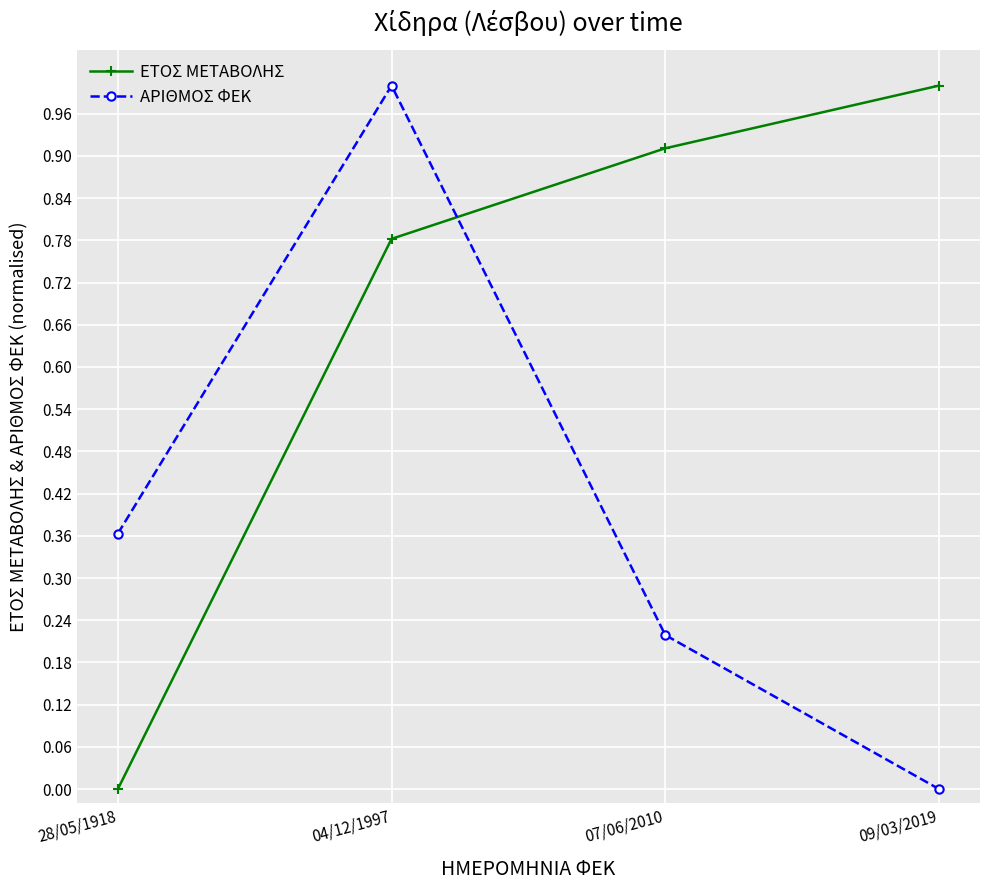

List the series in order of their overall mean, lowest first.

ΑΡΙΘΜΟΣ ΦΕΚ, ΕΤΟΣ ΜΕΤΑΒΟΛΗΣ